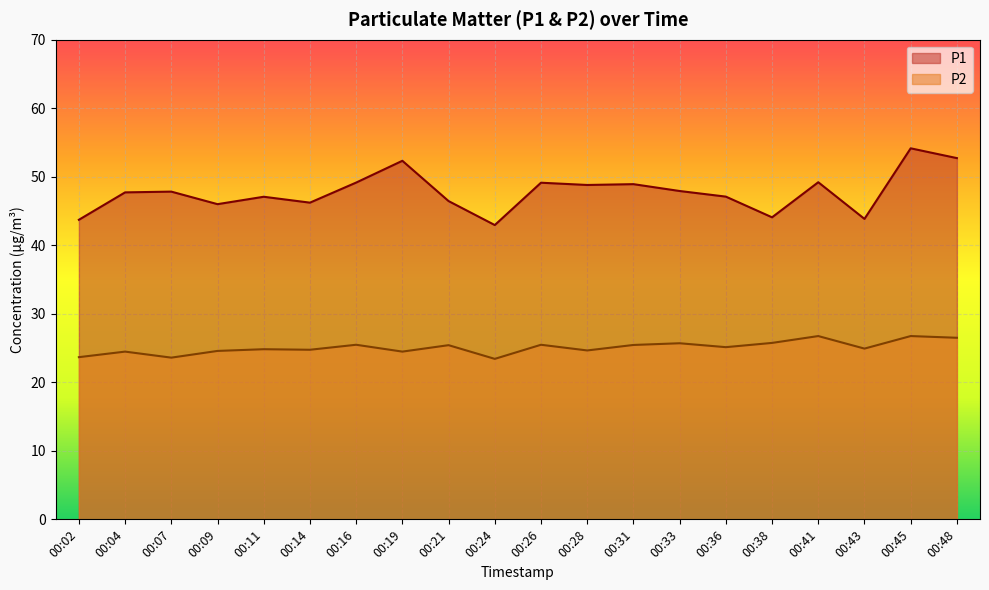

Reading left to right, what are all the values shown in this chart?

P1: 43.7	47.7	47.8	46.0	47.1	46.2	49.1	52.3	46.5	43.0	49.1	48.8	48.9	47.9	47.1	44.1	49.2	43.9	54.1	52.7
P2: 23.7	24.5	23.6	24.6	24.8	24.8	25.5	24.5	25.4	23.4	25.5	24.6	25.4	25.7	25.1	25.8	26.8	24.9	26.8	26.5